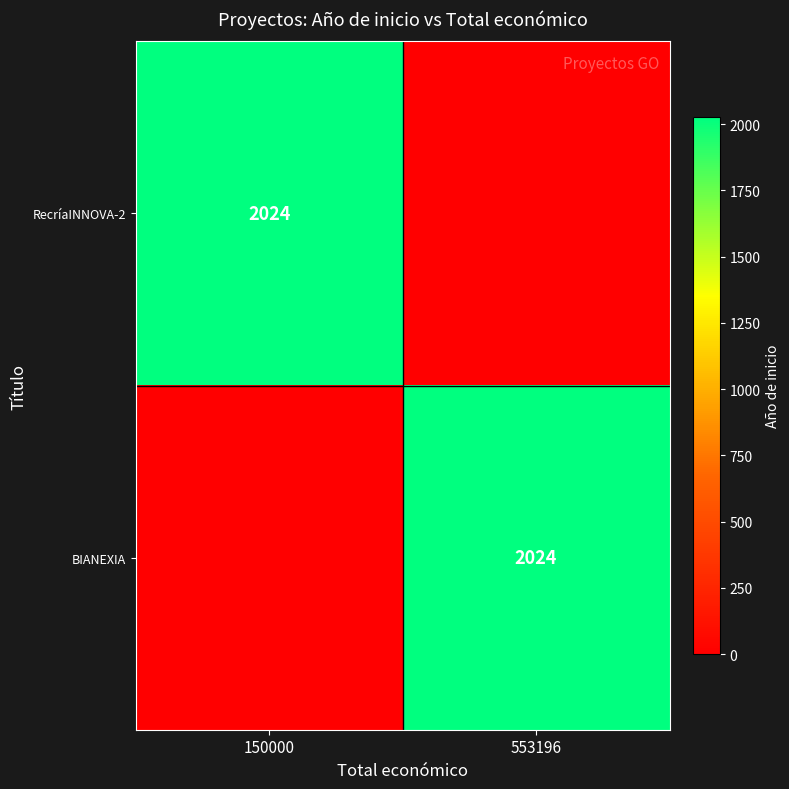

The value of RecríaINNOVA-2 at 150000 is 2024. True or false?

True